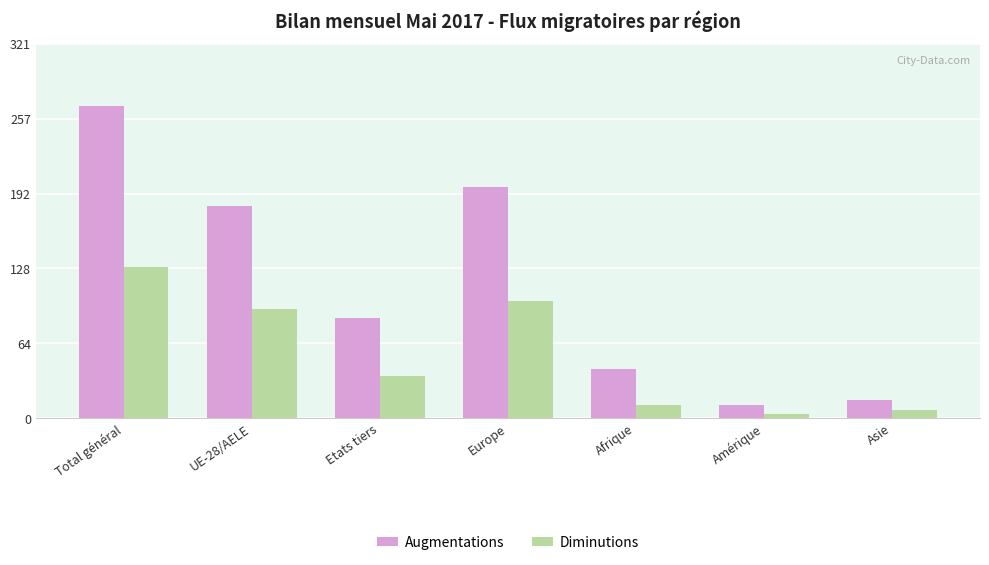

Where does the Diminutions series first go above 36?

Total général